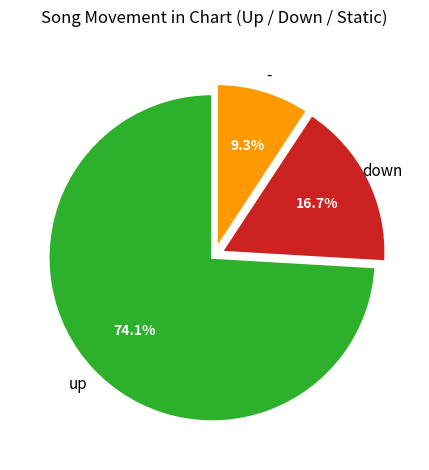

Is there a majority slice in this chart?

Yes